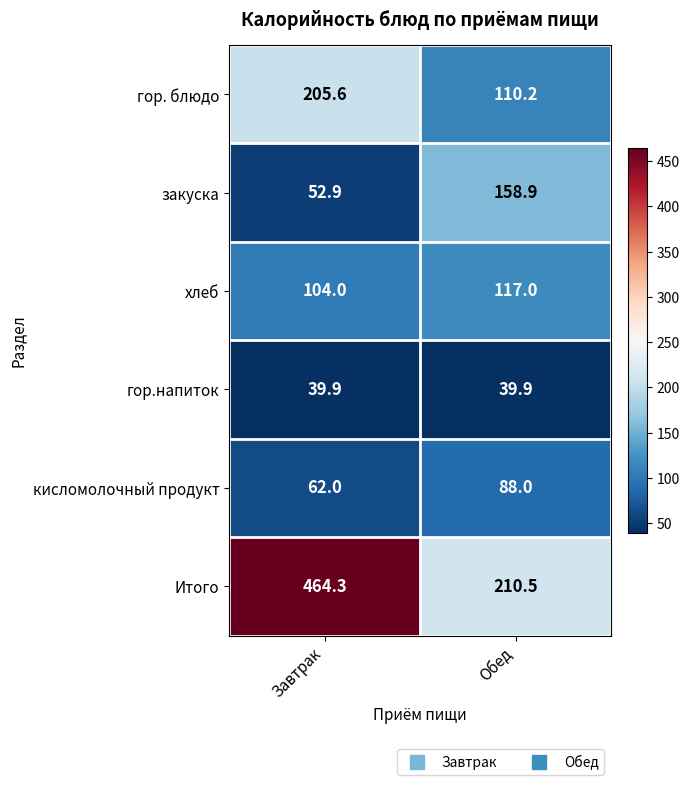

Where is хлеб nearest to the value 110?

Завтрак